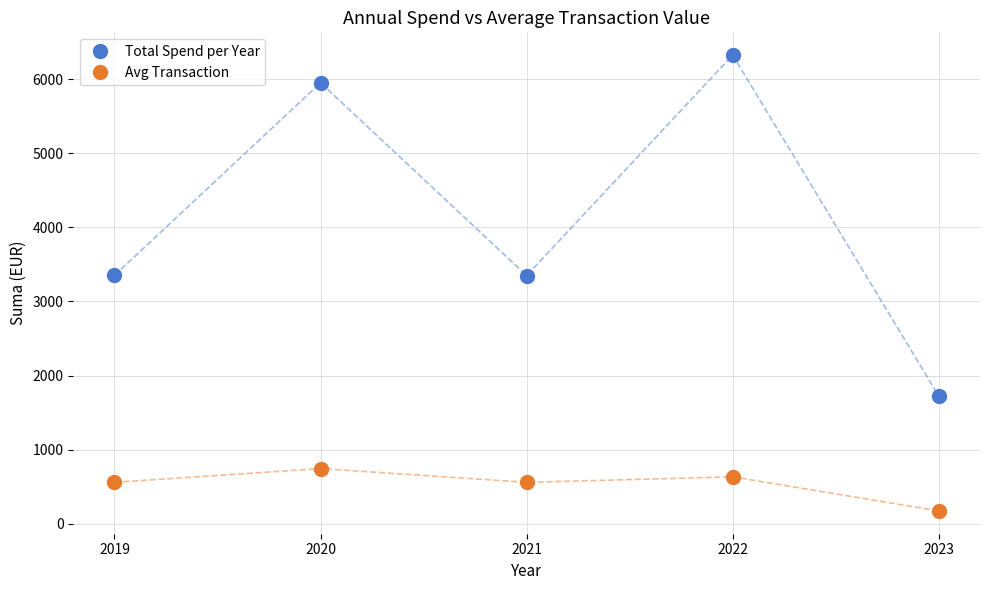

In Avg Transaction, how many points are higher than both neighbors (excluding endpoints)?

2